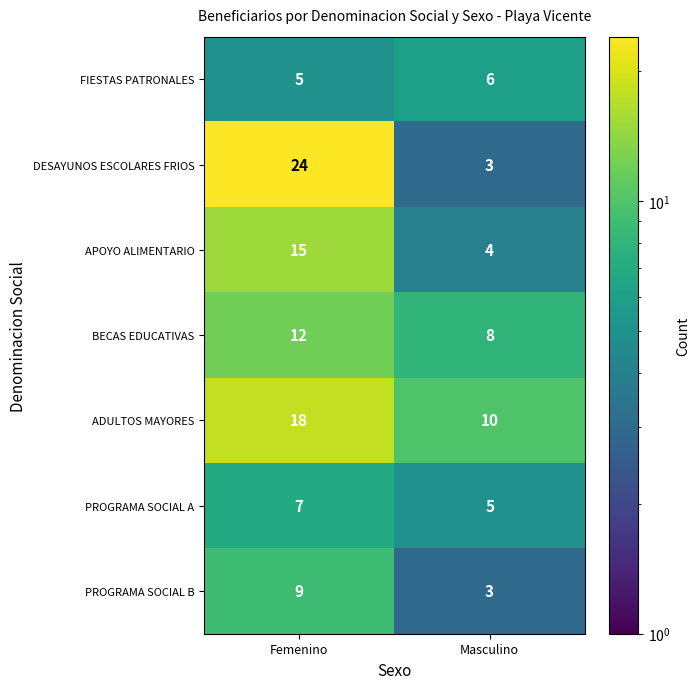

What is the sum of the ADULTOS MAYORES values at Femenino and Masculino?

28